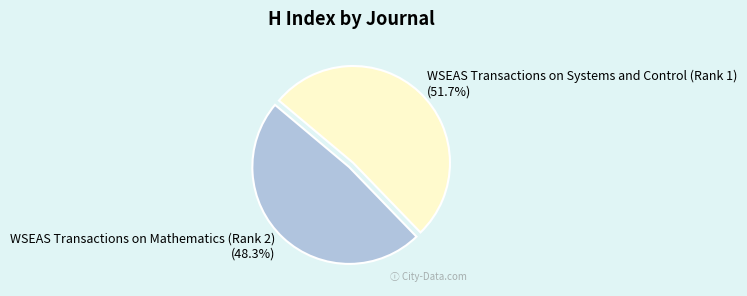

Rank the categories by value from lowest to highest.

WSEAS Transactions on Mathematics (Rank 2), WSEAS Transactions on Systems and Control (Rank 1)